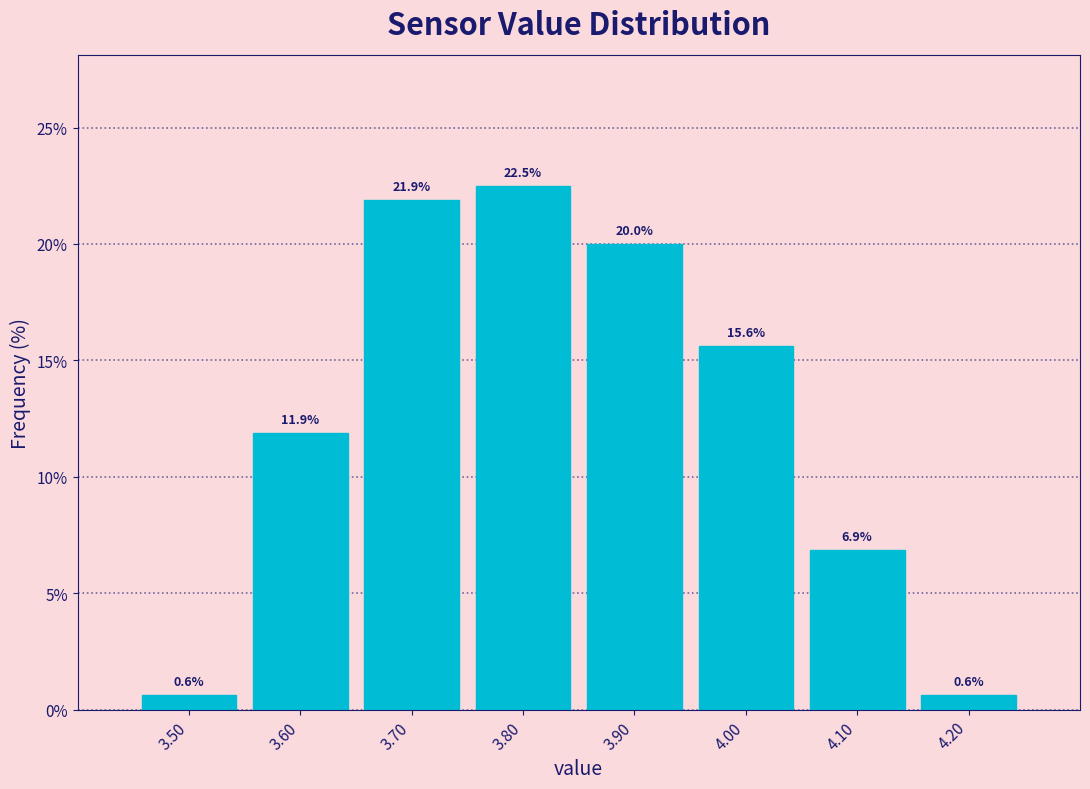

How tall is the bar that spans 3.55 to 3.65 on the x-axis?

11.9